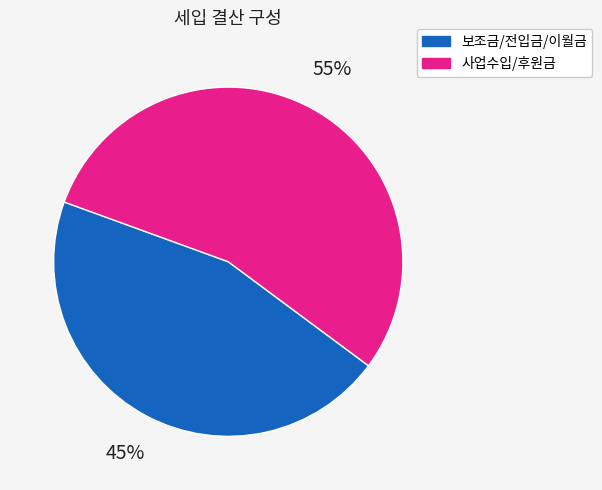

To the nearest percent, what is the average slice percentage?

50%